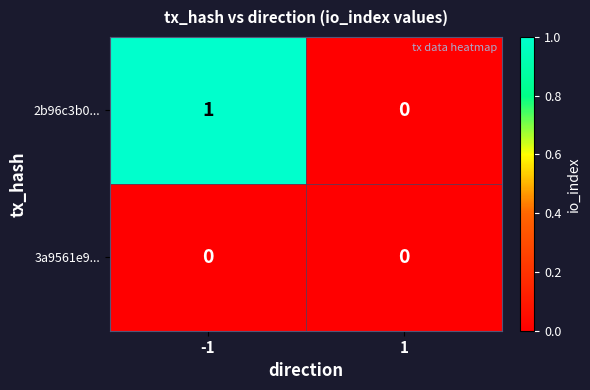

Count the number of categories in the chart.

2